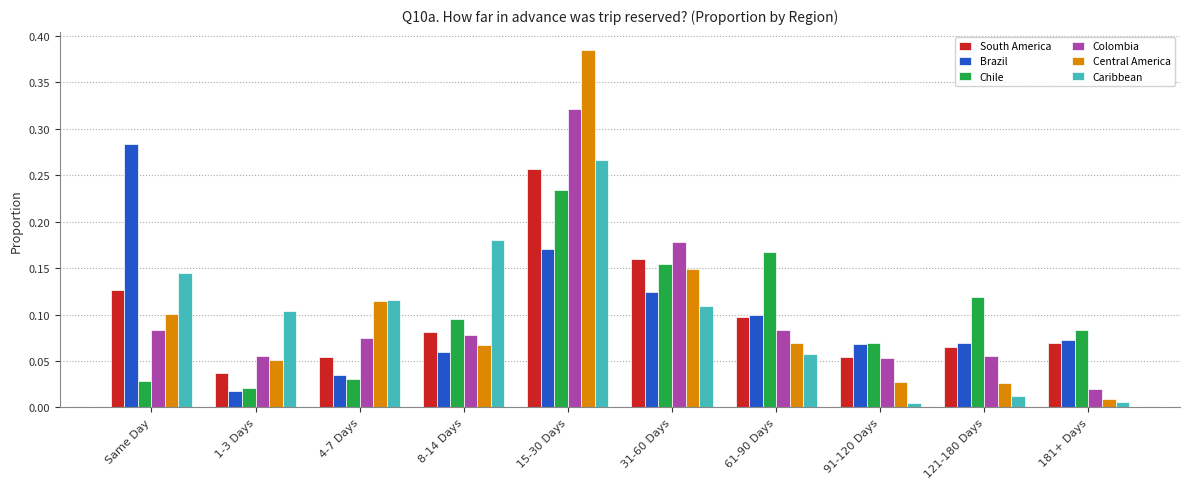

What is the total value across all series at 15-30 Days?

1.6